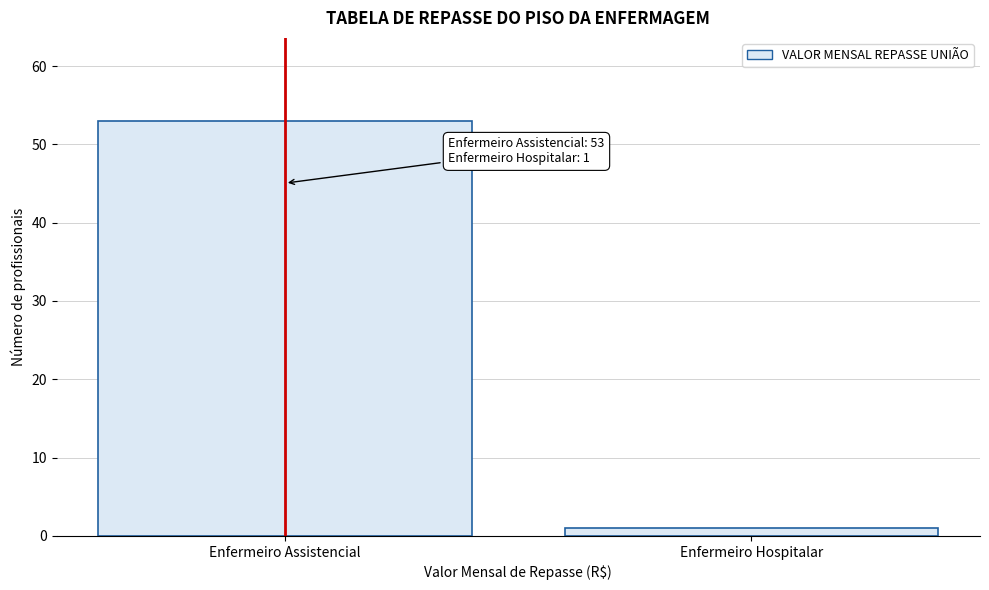

Reading left to right, transcribe all the data shown in this chart.

Enfermeiro Assistencial=53	Enfermeiro Hospitalar=1